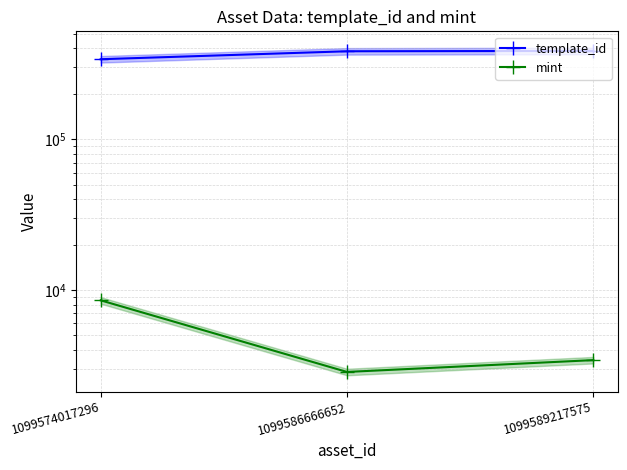

Which series has the largest range (max minus min)?

template_id